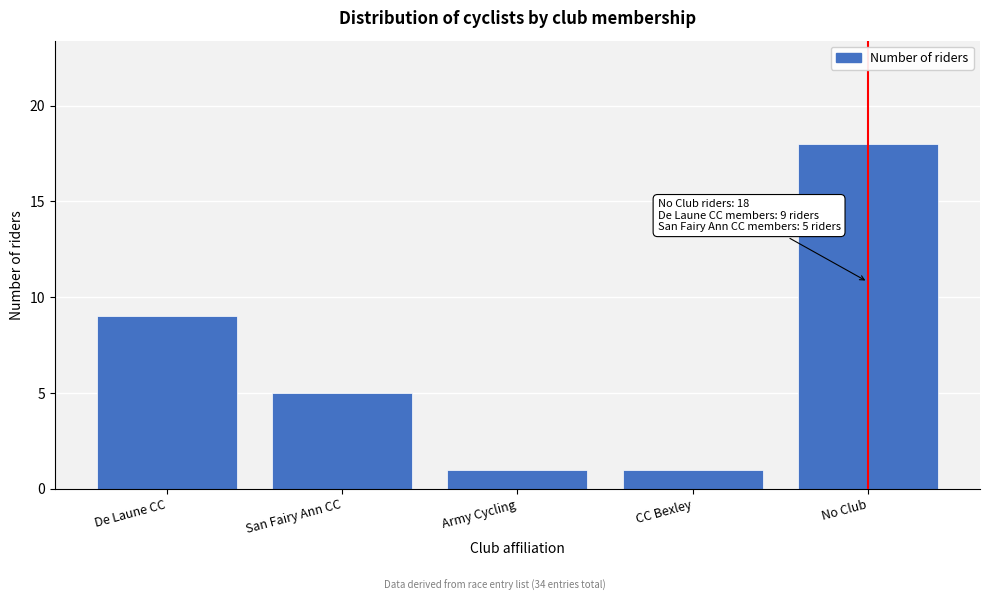

Reading right to left, what are all the values shown in this chart?

18	1	1	5	9